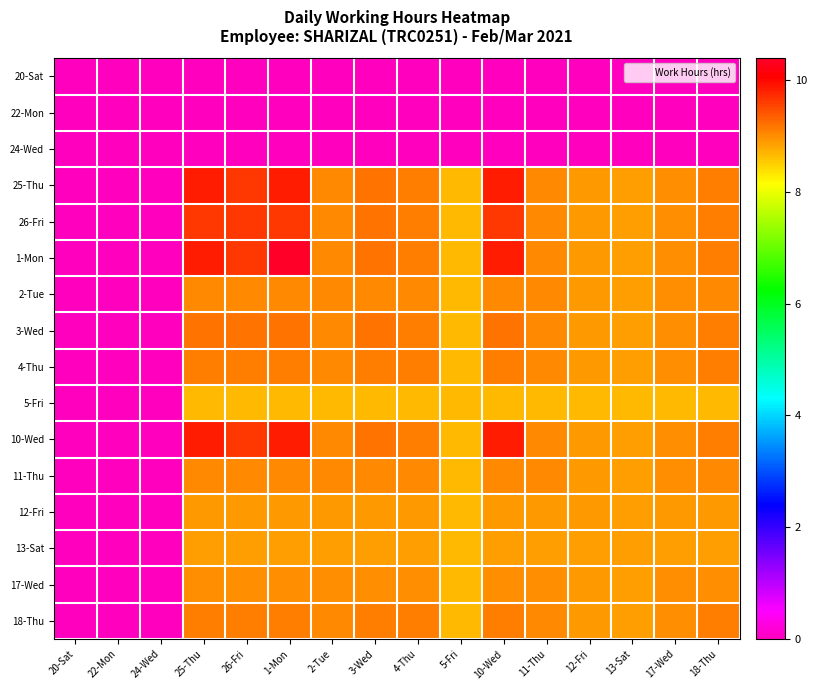

At which category is the sum across all series the highest?

1-Mon